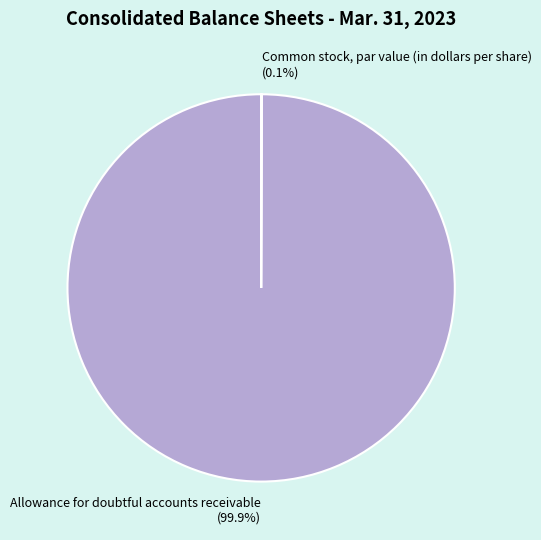

To the nearest percent, what is the average slice percentage?

50%